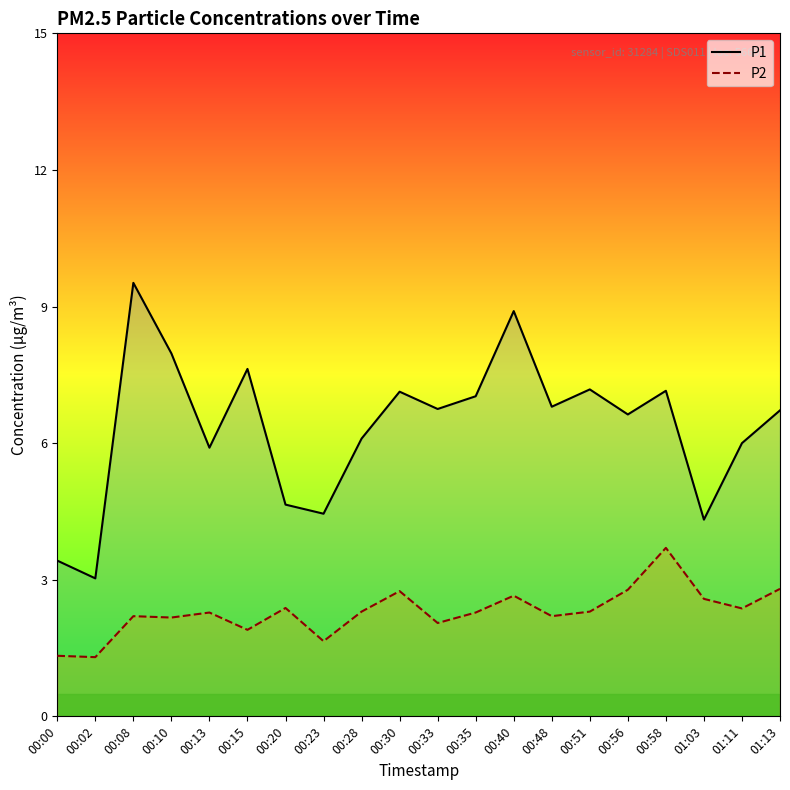

What is the difference between the maximum and minimum values in the P1 series?

6.5